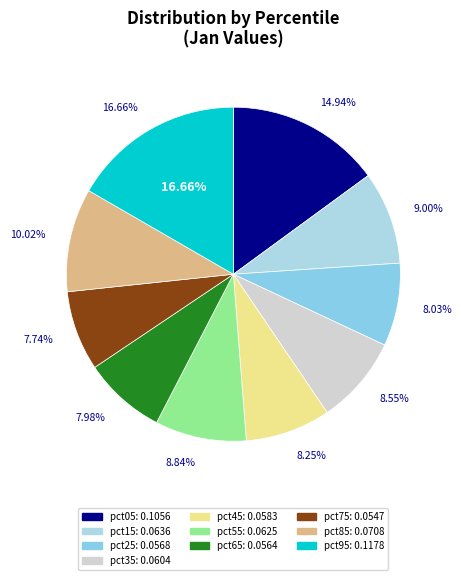

To the nearest percent, what portion does pct85 represent?

10%